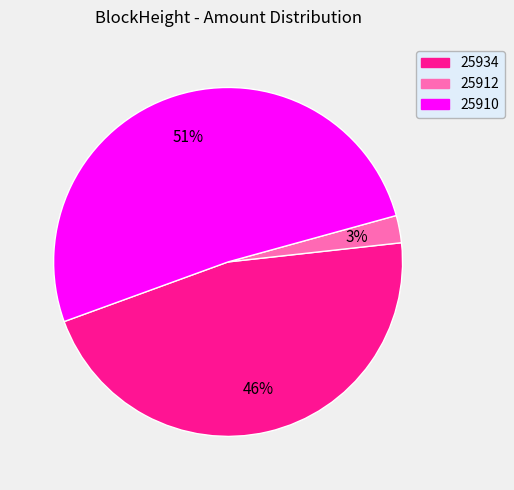

To the nearest percent, what portion does 25934 represent?

46%